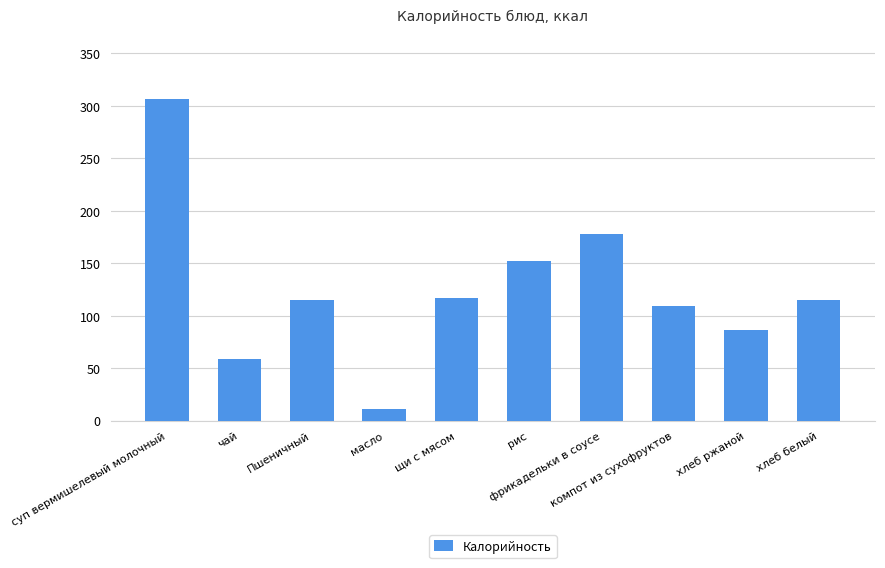

How many bars are there in total?

10